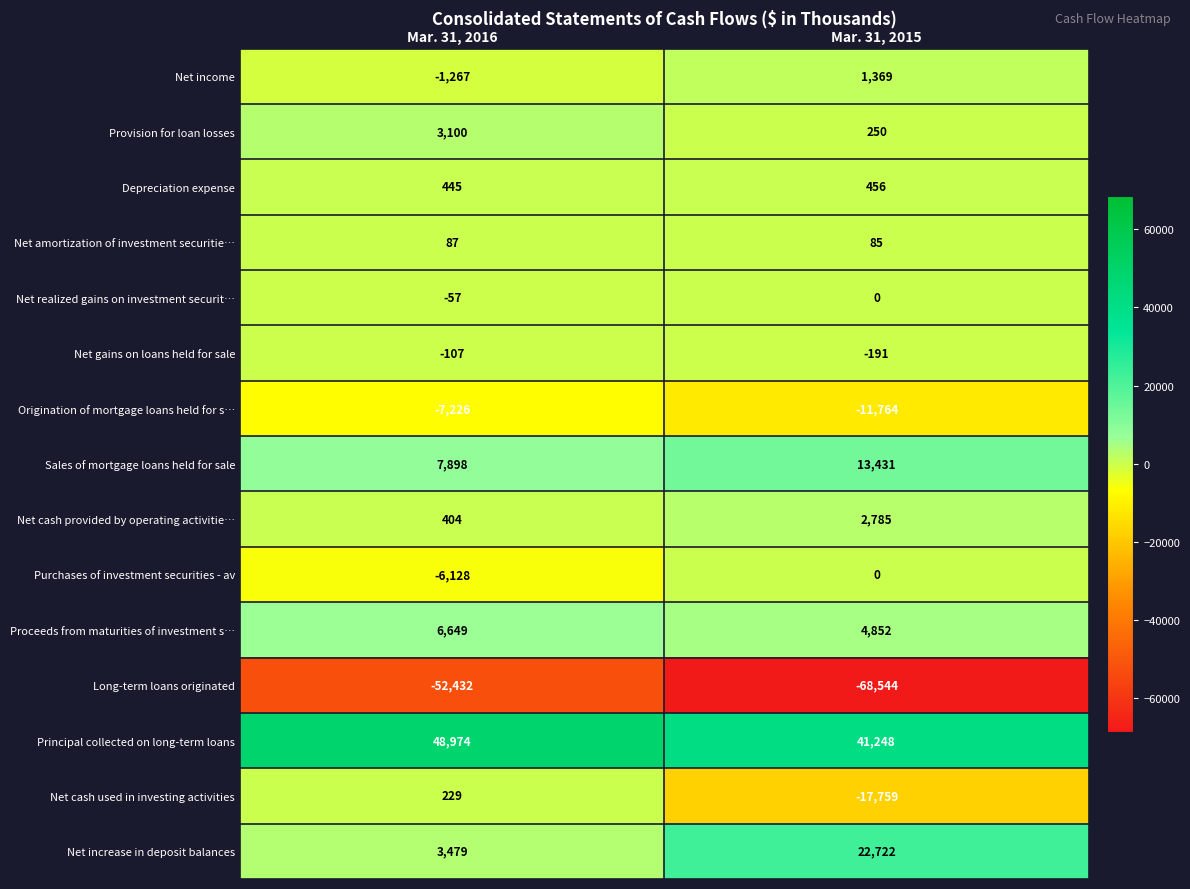

What is the total value across all series at Mar. 31, 2015?

-11060